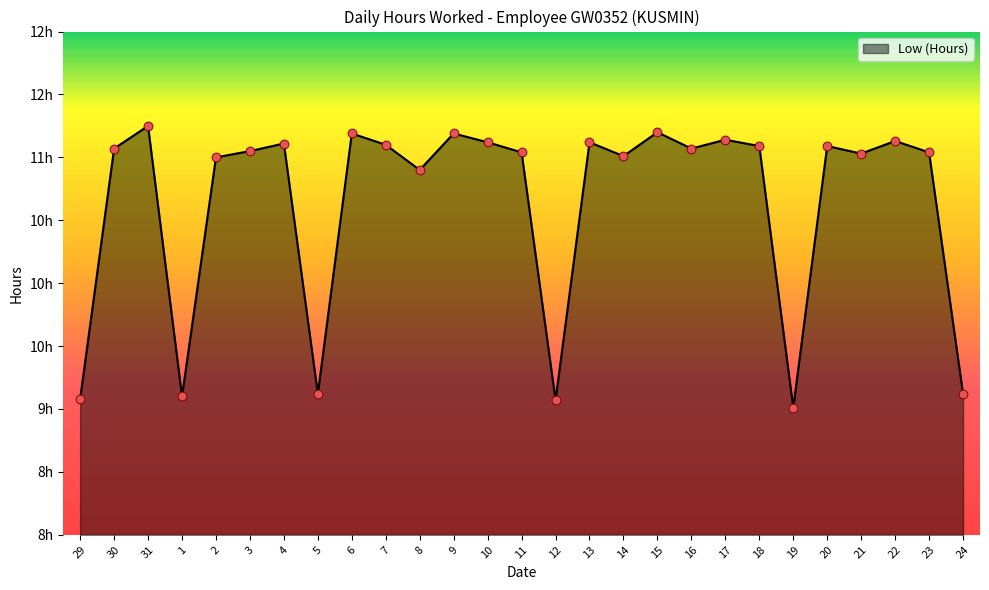

Between 31 and 9, which is larger?

31